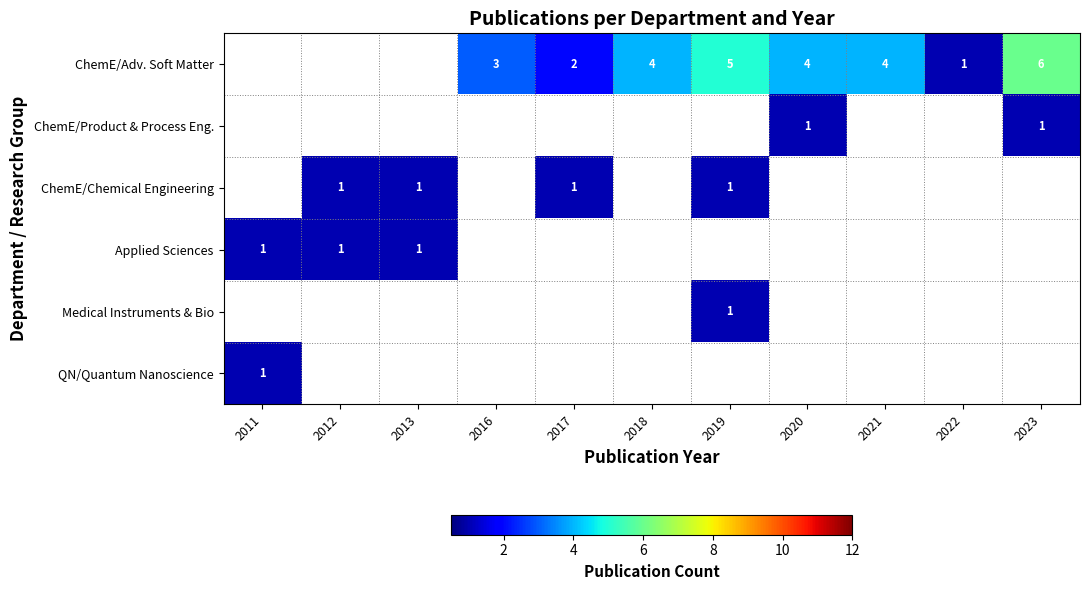

The value of ChemE/Adv. Soft Matter at 2016 is 5. True or false?

False